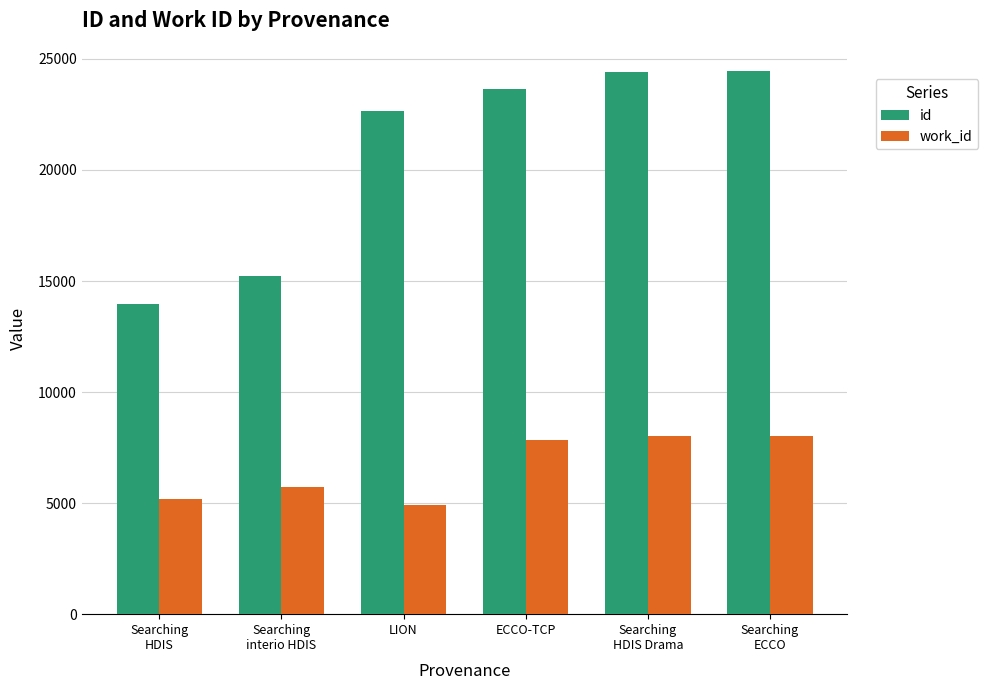

Are the bars grouped side by side (vs. stacked)?

Yes